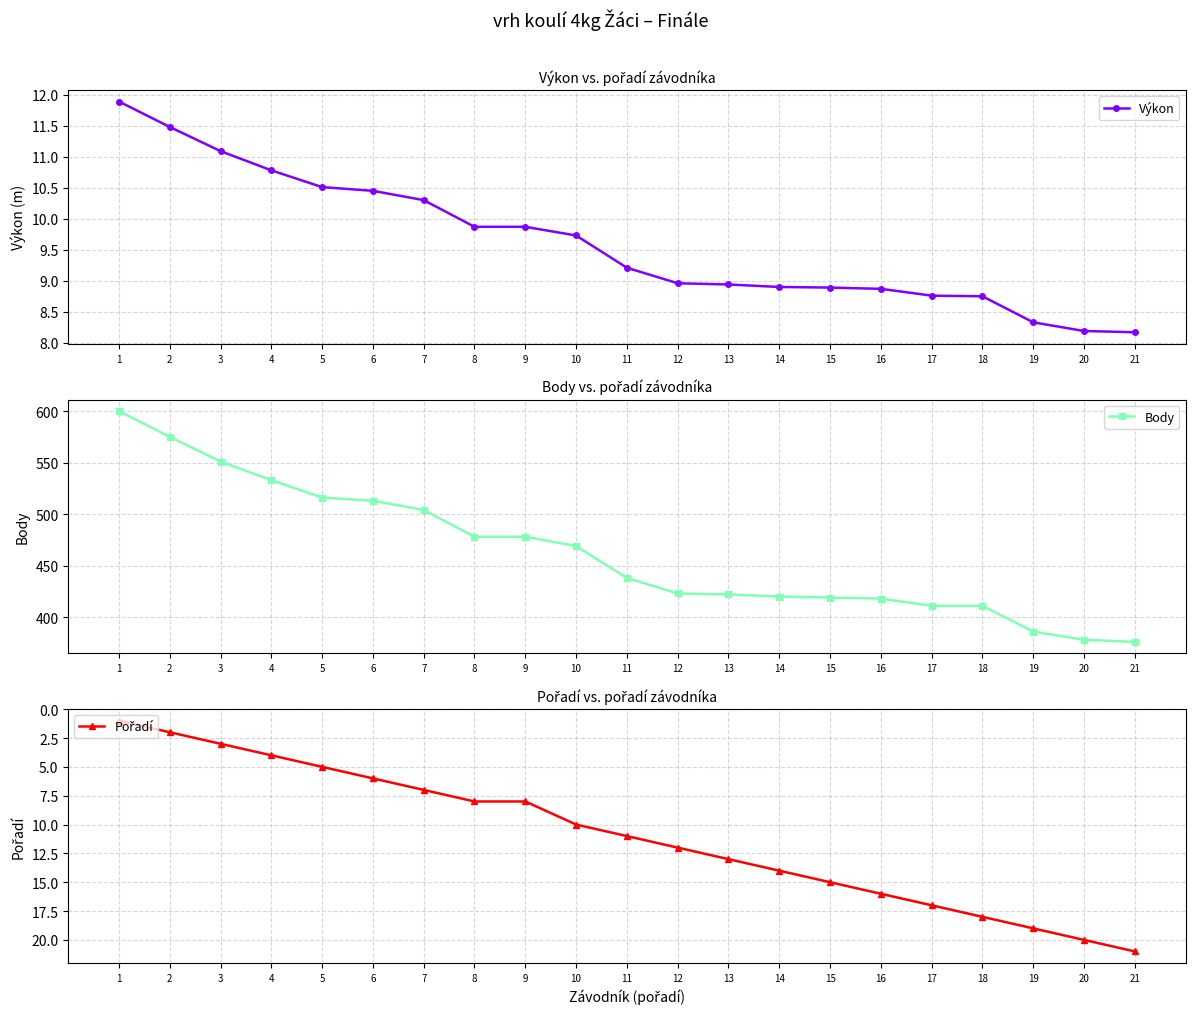

Which has a higher value, 17 or 8?

8